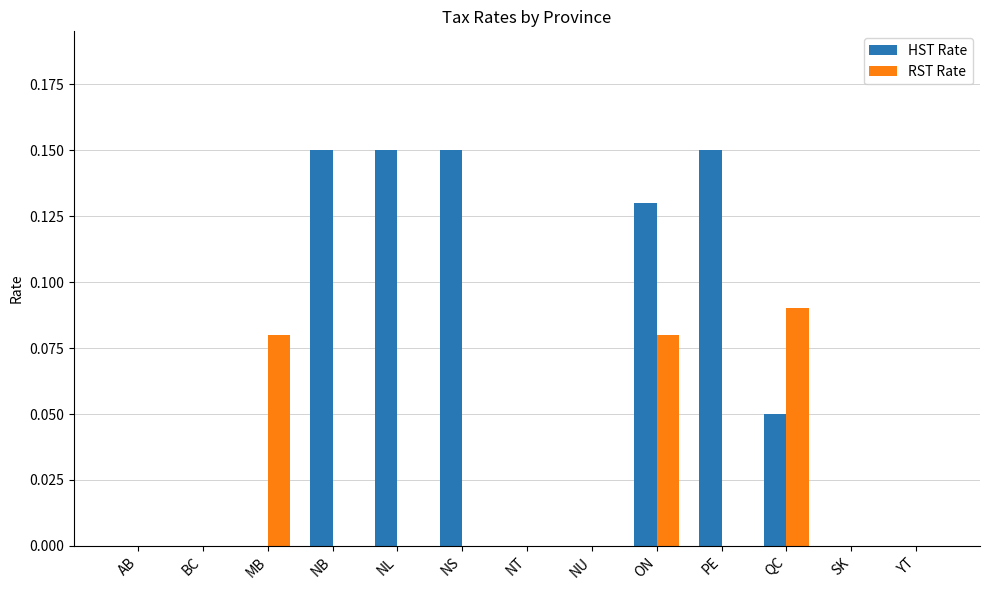

Between ON and YT, which series saw the biggest shift?

HST Rate